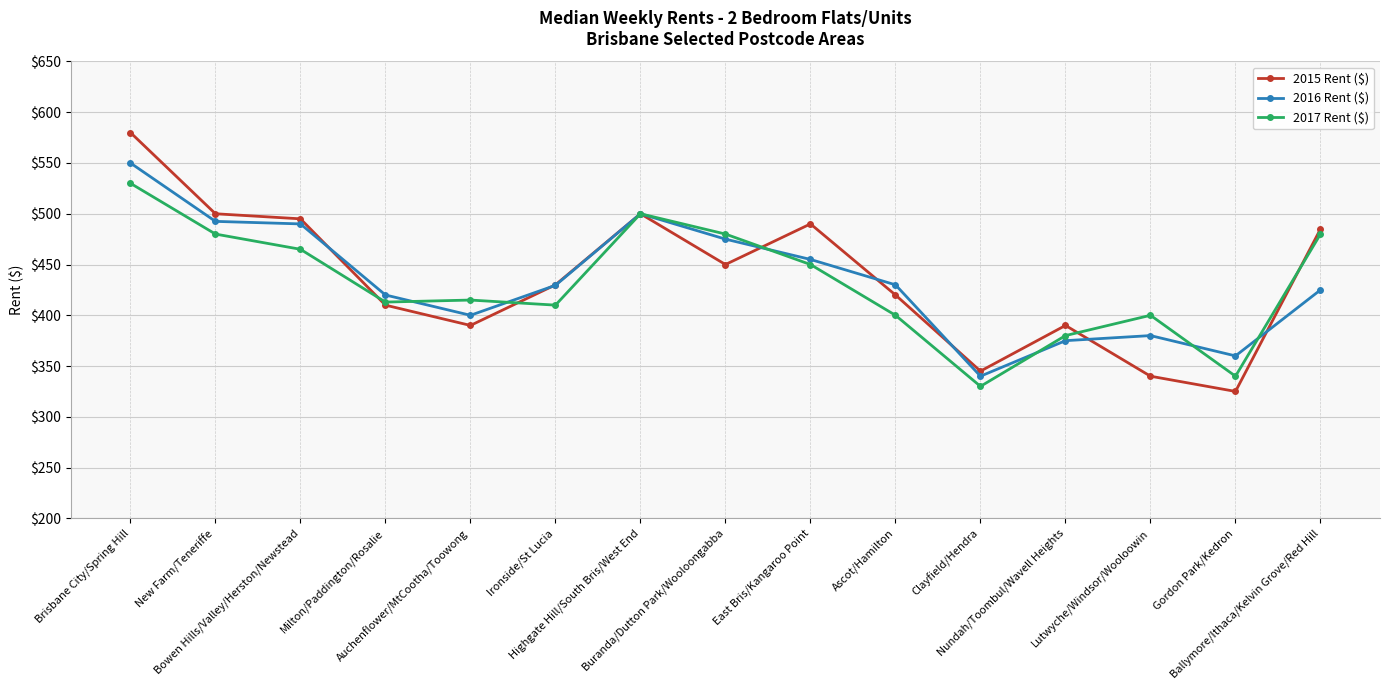

Count the number of data series in this chart.

3